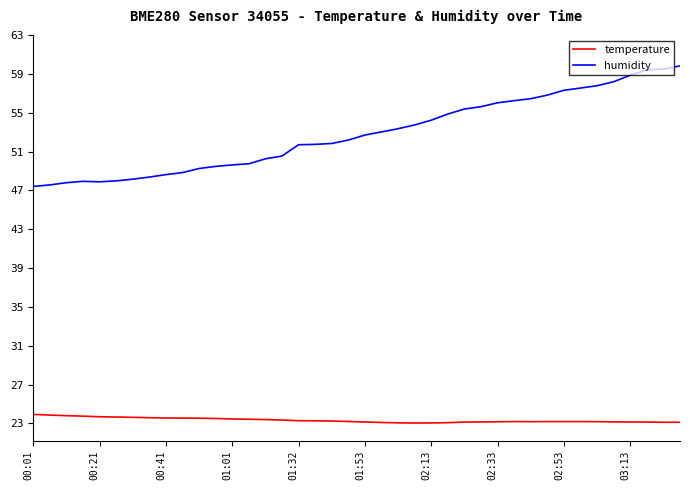

What are all the series names shown in the legend?

temperature, humidity